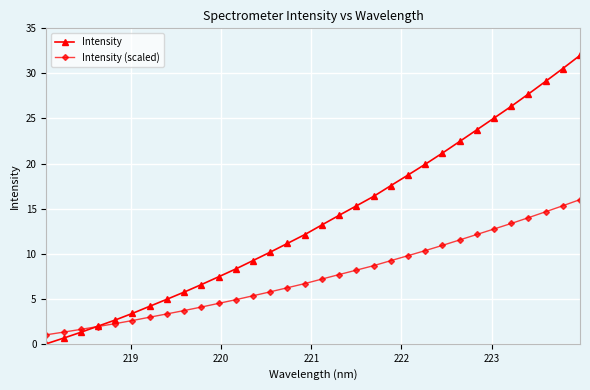

True or false: Intensity has more than 2 points higher than both neighbors.

False